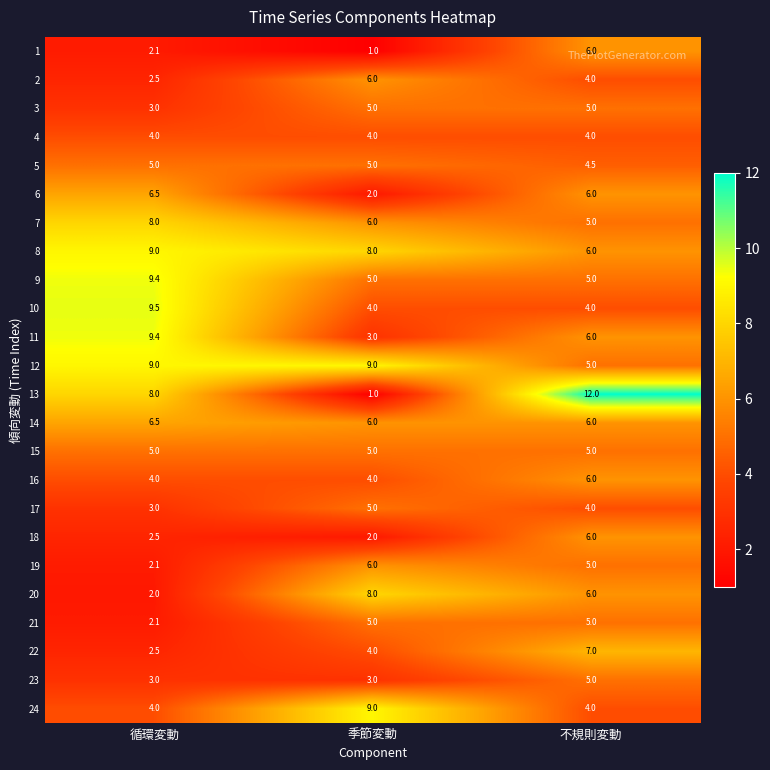

At which category is the sum across all series the highest?

不規則変動